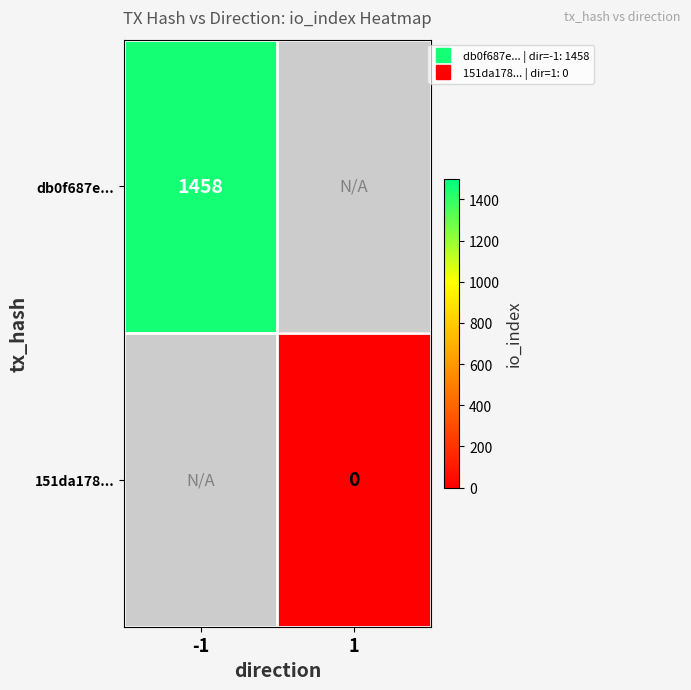

List the series in order of their overall mean, highest first.

db0f687e..., 151da178...